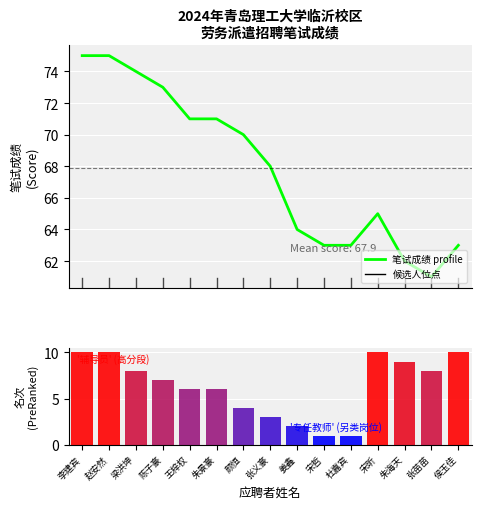

Reading left to right, list all the values displayed in this chart.

笔试成绩: 李建宾=75	赵安然=75	梁洪坤=74	陈子豪=73	王梓权=71	朱景豪=71	颜恒=70	张义豪=68	姜鑫=64	宋哲=63	杜嘉宾=63	宋昕=65	朱海天=62	张苗苗=61	侯玉佳=63
考试名次 (PreRanked): 李建宾=10	赵安然=10	梁洪坤=8	陈子豪=7	王梓权=6	朱景豪=6	颜恒=4	张义豪=3	姜鑫=2	宋哲=1	杜嘉宾=1	宋昕=10	朱海天=9	张苗苗=8	侯玉佳=10